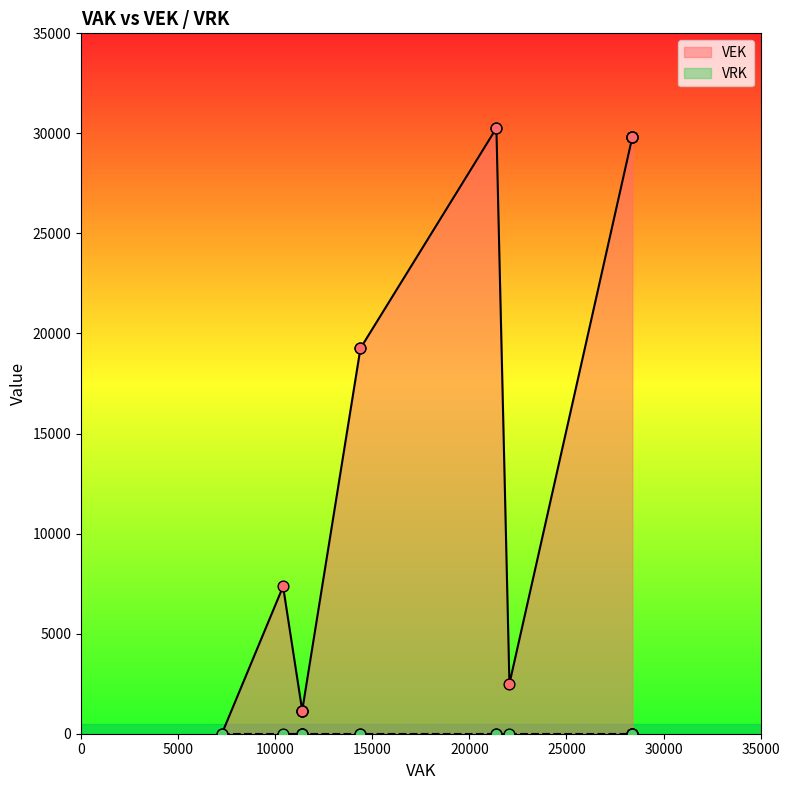

What is the total value across all series at 28390?

29816